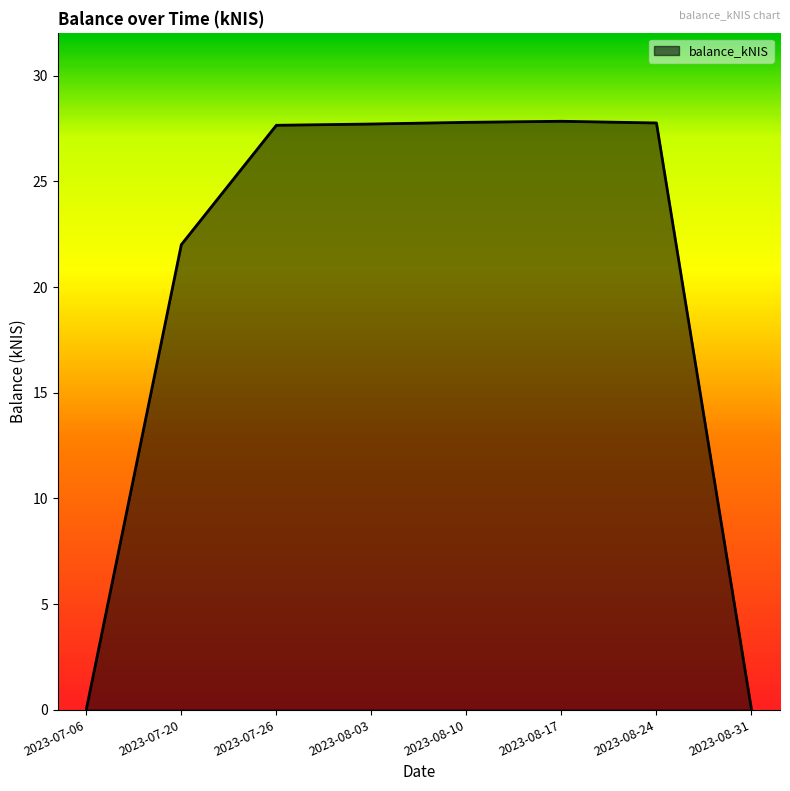

True or false: there are more than 0 points higher than both neighbors.

True